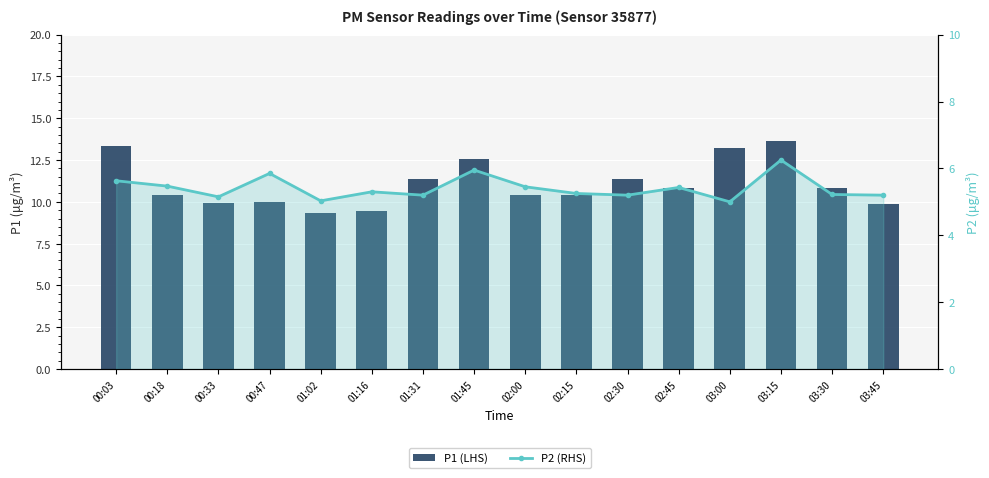

Reading right to left, what are all the values shown in this chart?

P1 (LHS): 03:45=9.9	03:30=10.8	03:15=13.7	03:00=13.2	02:45=10.8	02:30=11.3	02:15=10.4	02:00=10.4	01:45=12.6	01:31=11.3	01:16=9.4	01:02=9.3	00:47=10.0	00:33=9.9	00:18=10.4	00:03=13.3
P2 (RHS): 03:45=5.2	03:30=5.2	03:15=6.2	03:00=5.0	02:45=5.4	02:30=5.2	02:15=5.2	02:00=5.5	01:45=6.0	01:31=5.2	01:16=5.3	01:02=5.0	00:47=5.8	00:33=5.2	00:18=5.5	00:03=5.6